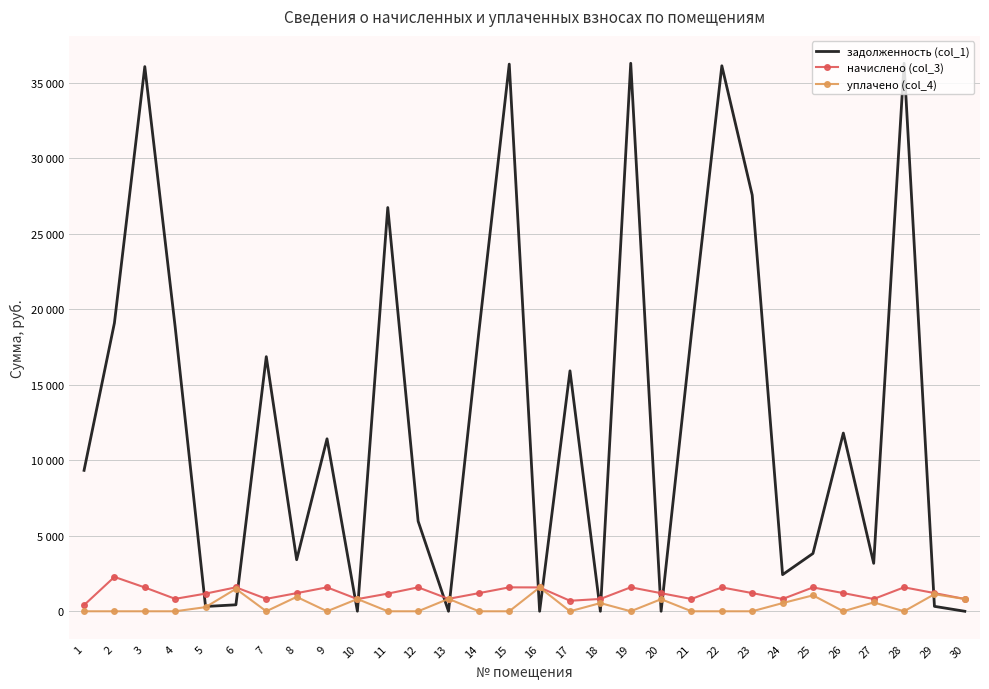

Reading right to left, extract all data points from this chart.

задолженность (col_1): 30=0.0	29=325.9	28=36281.0	27=3173.7	26=11798.8	25=3827.3	24=2424.8	23=27553.7	22=36116.4	21=18410.9	20=0.0	19=36281.0	18=0.0	17=15917.5	16=0.0	15=36226.1	14=18502.6	13=0.0	12=5964.2	11=26730.5	10=4.7	9=11418.7	8=3412.4	7=16857.3	6=429.0	5=316.6	4=18826.6	3=36061.4	2=19088.9	1=9331.0
начислено (col_3): 30=813.6	29=1204.8	28=1586.4	27=813.6	26=1204.8	25=1579.2	24=813.6	23=1204.8	22=1579.2	21=813.6	20=1197.6	19=1586.4	18=816.0	17=696.0	16=1579.2	15=1584.0	14=1200.0	13=823.2	12=1584.0	11=1168.8	10=806.4	9=1584.0	8=1200.0	7=823.2	6=1584.0	5=1168.8	4=823.2	3=1576.8	2=2275.2	1=408.0
уплачено (col_4): 30=813.7	29=1129.4	28=0.0	27=588.0	26=0.0	25=1053.9	24=542.2	23=0.0	22=0.0	21=0.0	20=800.0	19=0.0	18=543.1	17=0.0	16=1578.4	15=0.0	14=0.0	13=822.5	12=0.0	11=0.0	10=811.7	9=0.0	8=952.4	7=0.0	6=1485.0	5=272.9	4=0.0	3=0.0	2=0.0	1=0.0